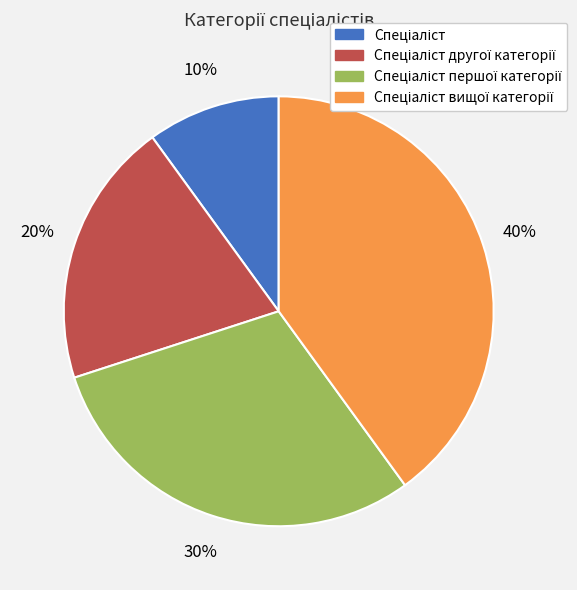

To the nearest percent, what is the average slice percentage?

25%